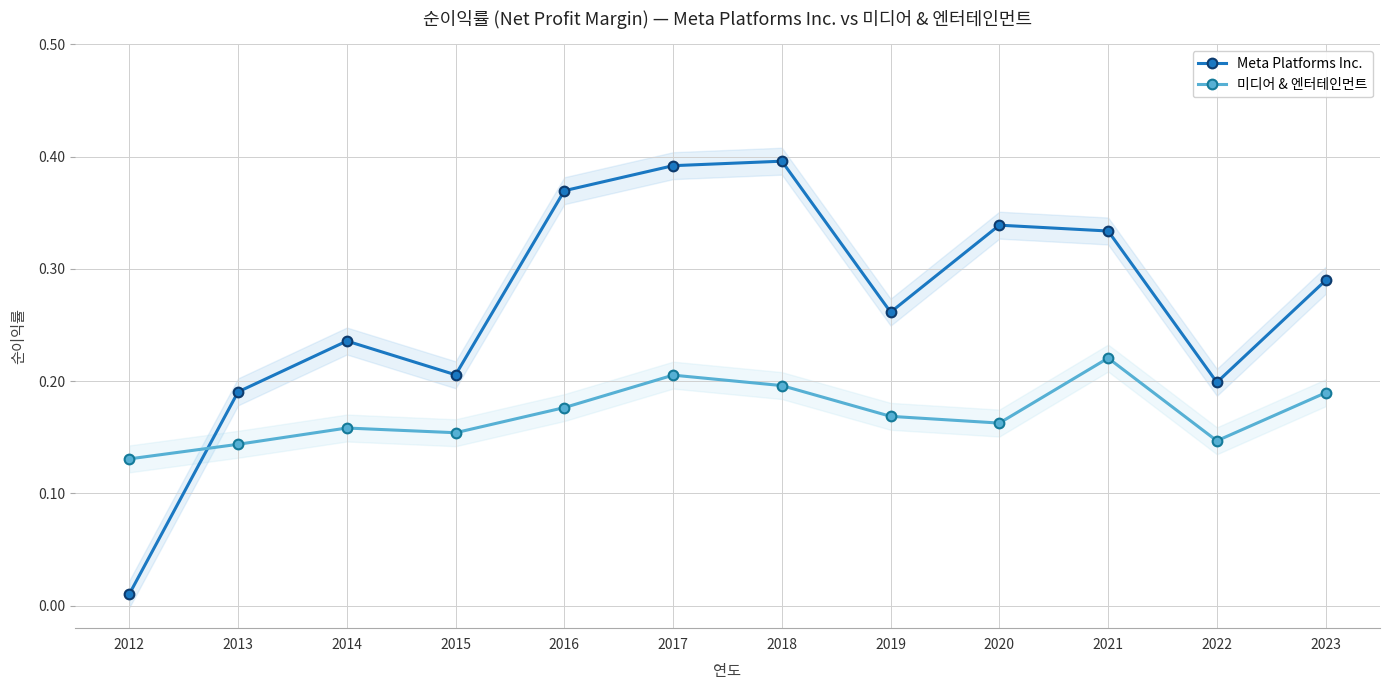

Rank the categories by Meta Platforms Inc. value from highest to lowest.

2018, 2017, 2016, 2020, 2021, 2023, 2019, 2014, 2015, 2022, 2013, 2012